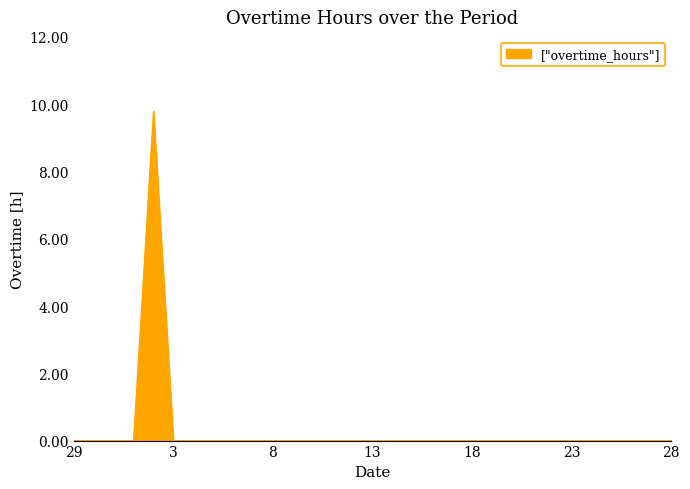

What is the difference between the maximum and minimum values?

9.8